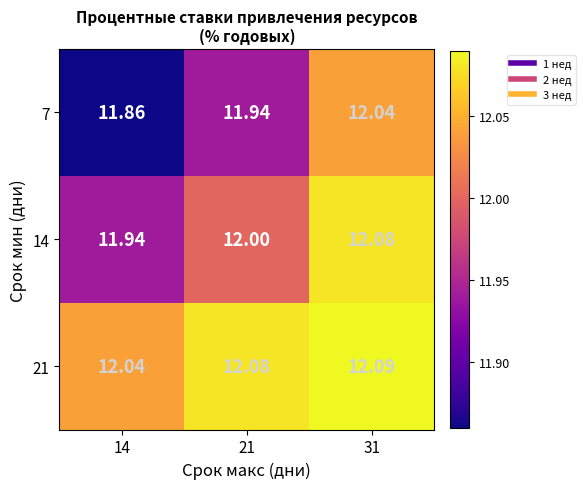

What is the minimum value shown in the chart?

11.9